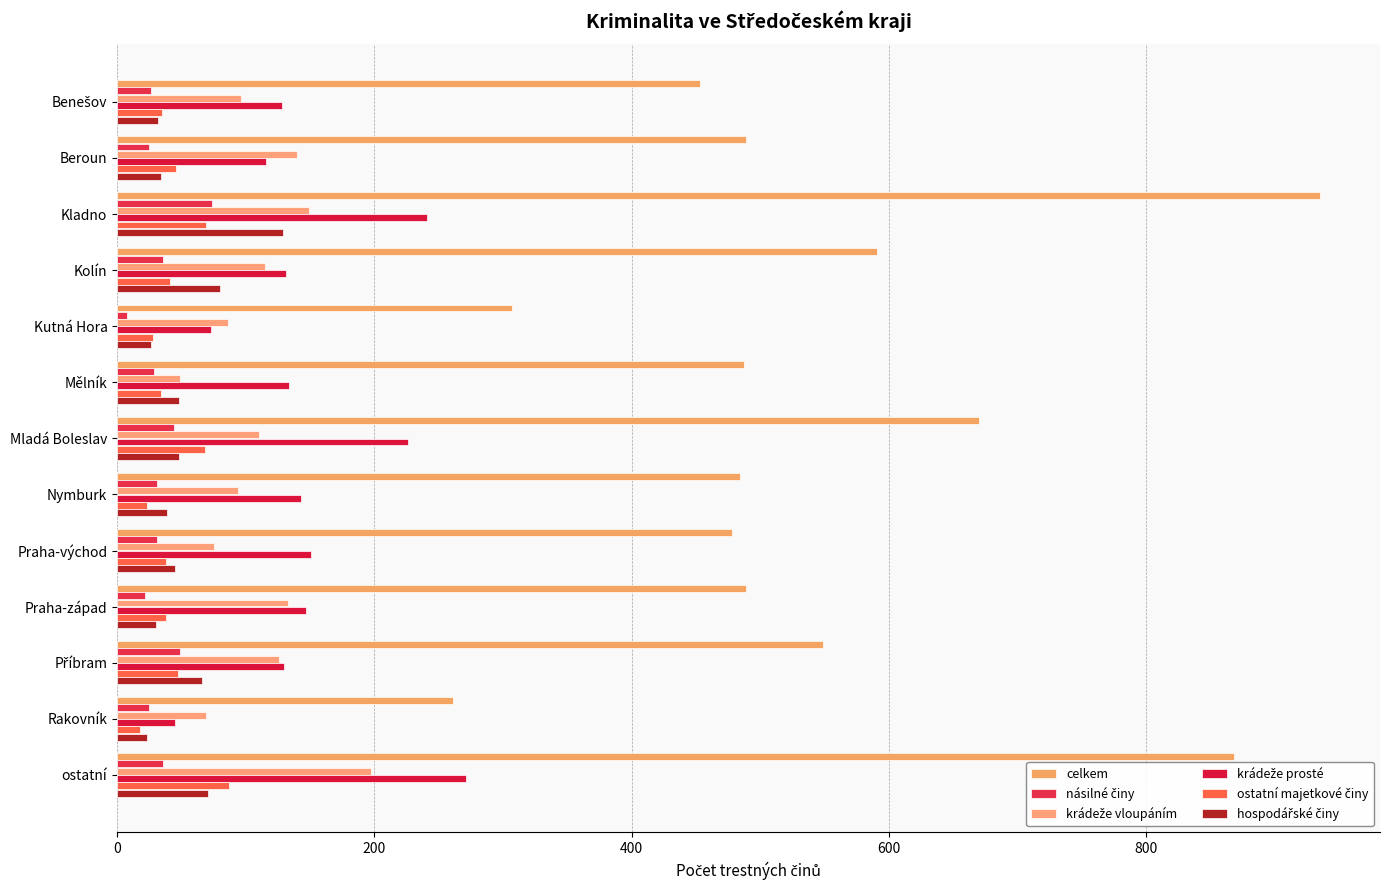

What is the maximum value shown in the chart?

935